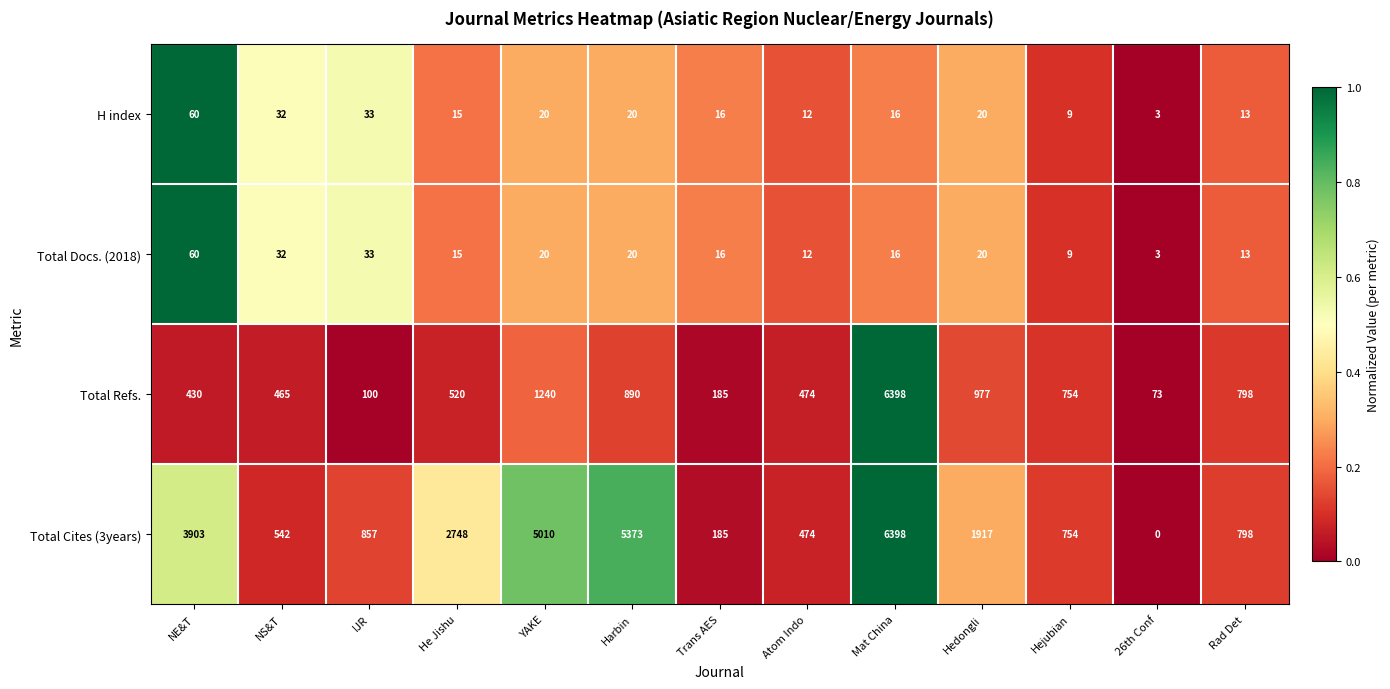

What value does the Total Cites (3years) series have at Atom Indo?

474